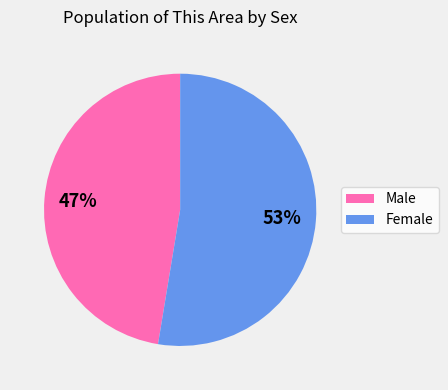

Rank the categories by value from highest to lowest.

Female, Male